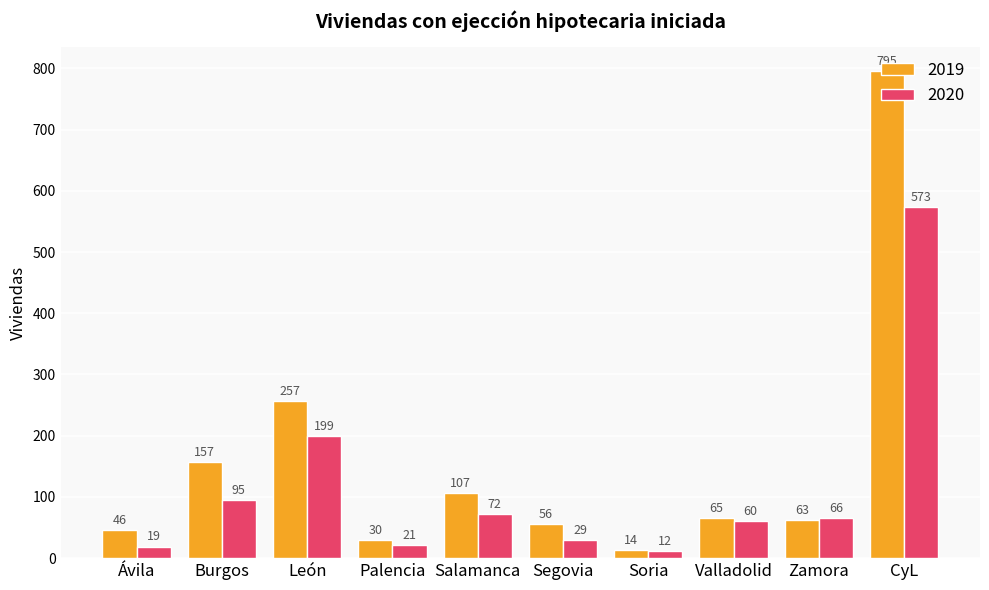

What is the total value across all series at León?

456